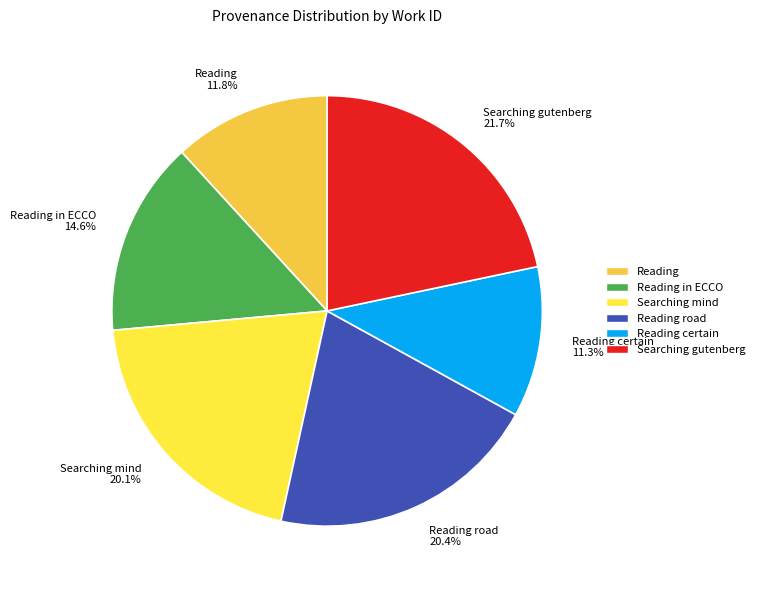

Which slice is the largest?

Searching gutenberg